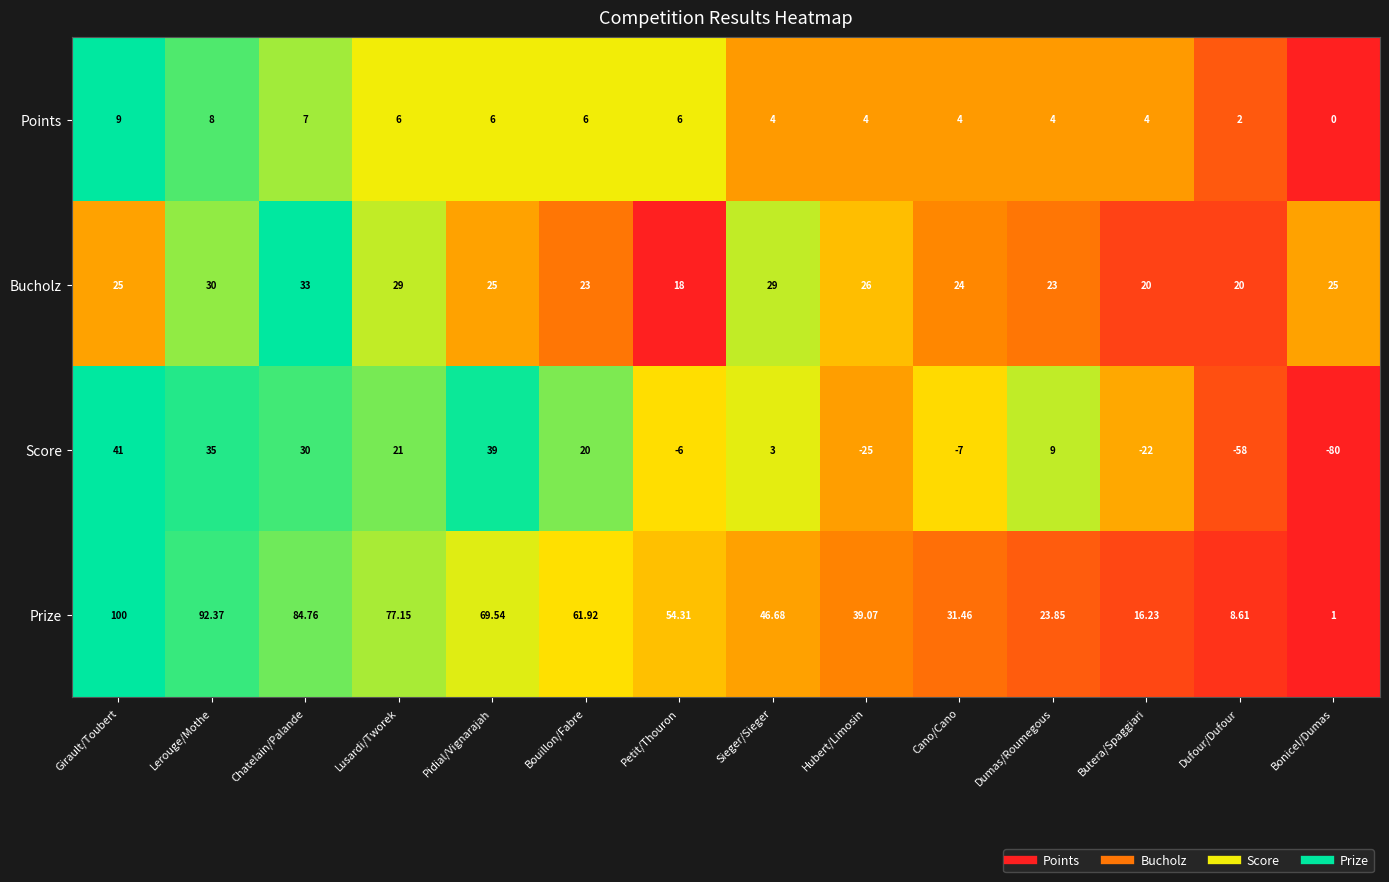

What is the spread (max minus min) of values at Lerouge/Mothe?

84.4